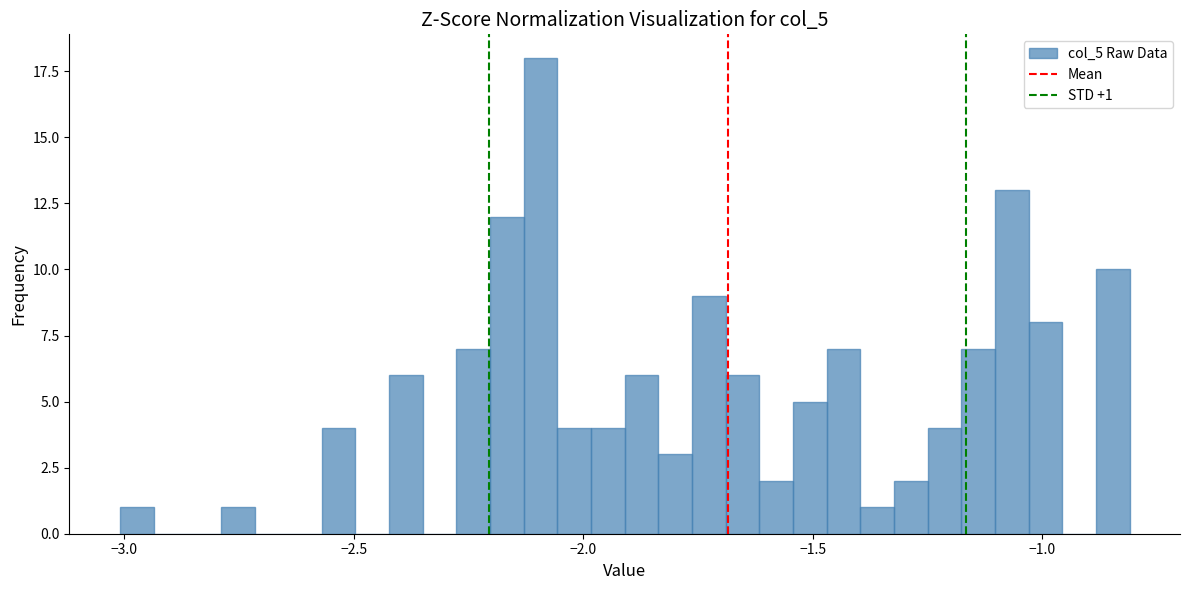

Around what value on the x-axis is the tallest bar? Give the approximate position of its centre, as read against the axis.

-2.10